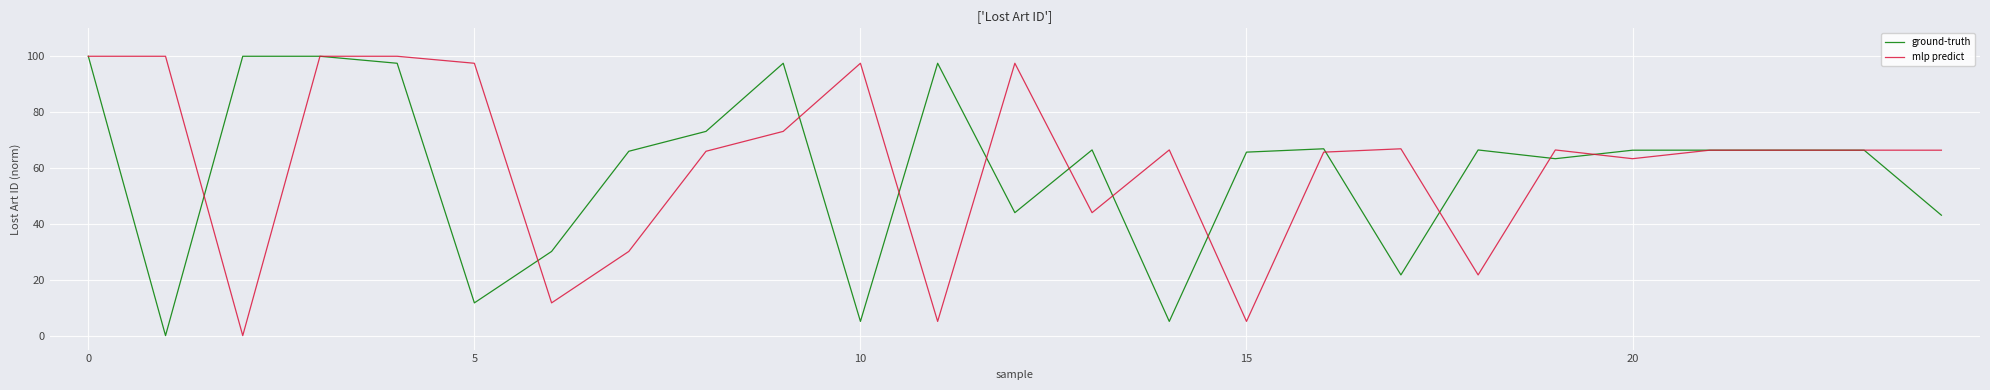

What is the difference between the second highest and minimum values in the ground-truth series?

100.0